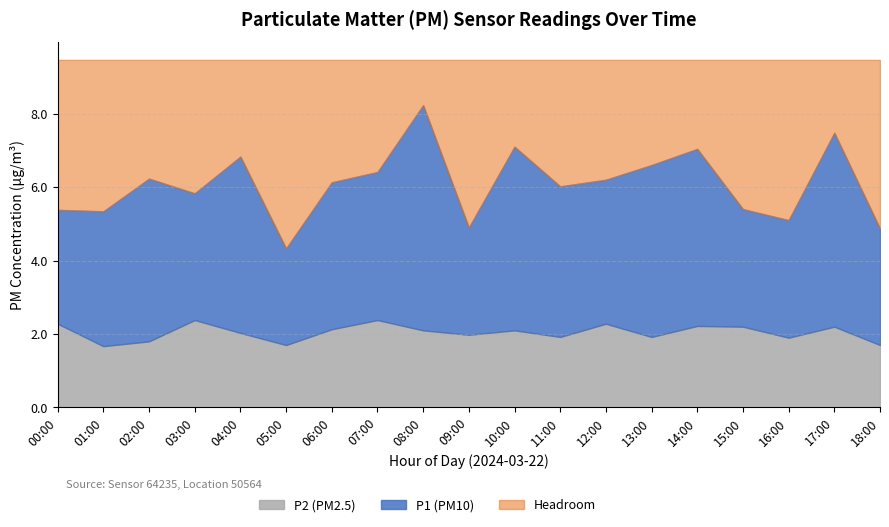

At how many categories does at least one series exceed 2?

19